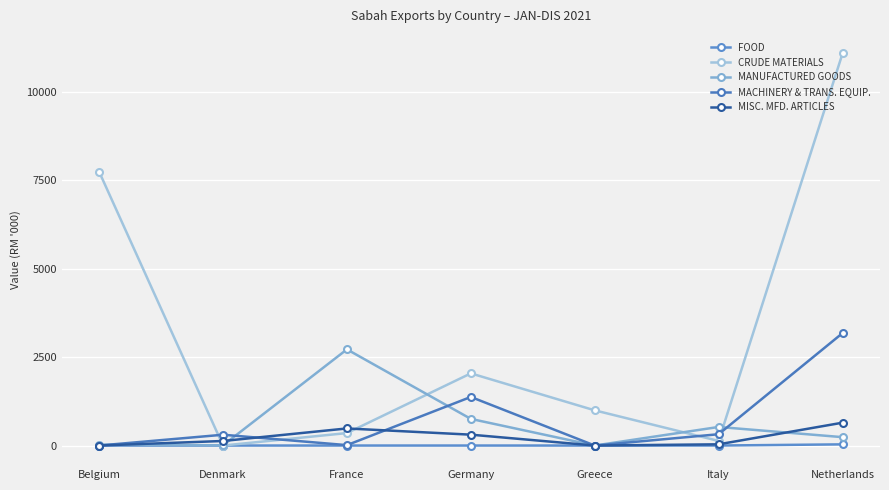

Which series has the largest total across all categories?

CRUDE MATERIALS